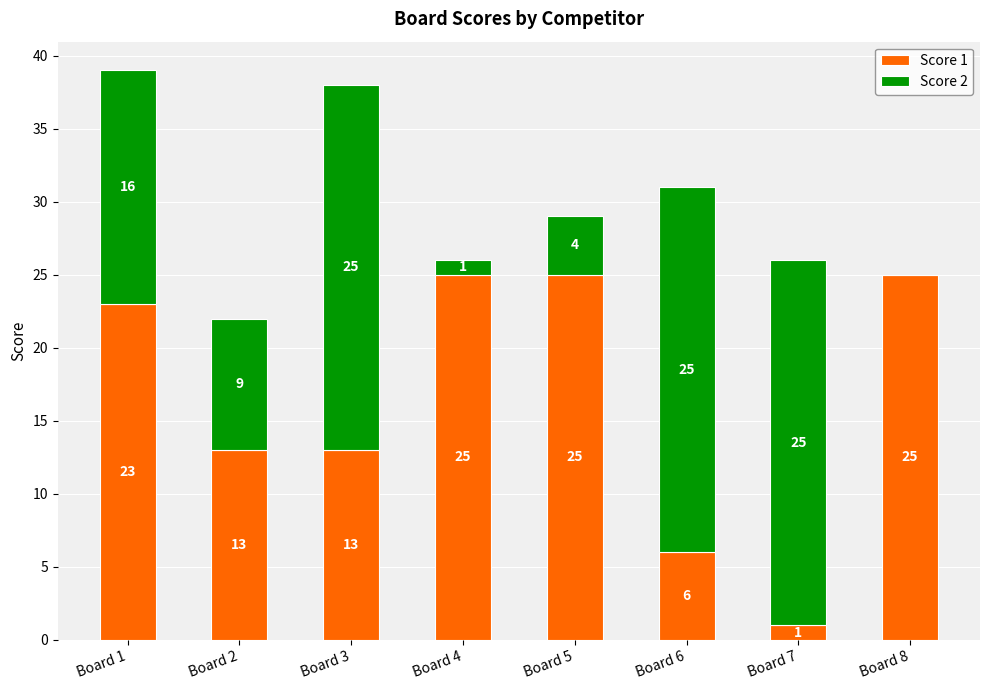

Is it true that Score 1 equals 25 at Board 5?

True